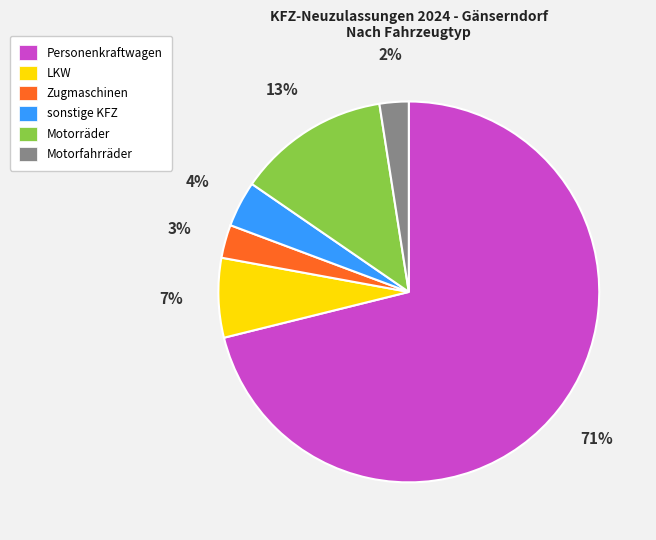

Is there a majority slice in this chart?

Yes